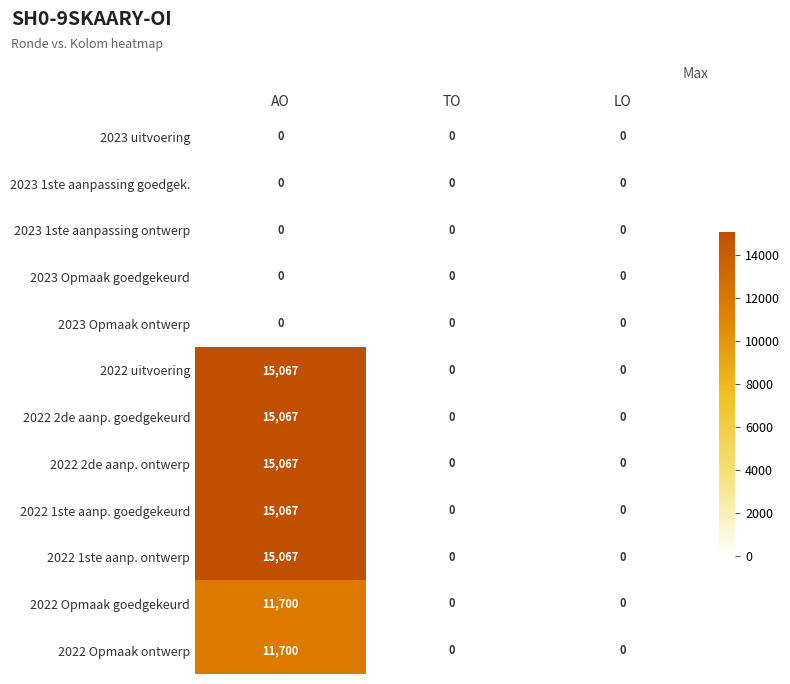

What is the average value of the 2022 uitvoering series?

5022